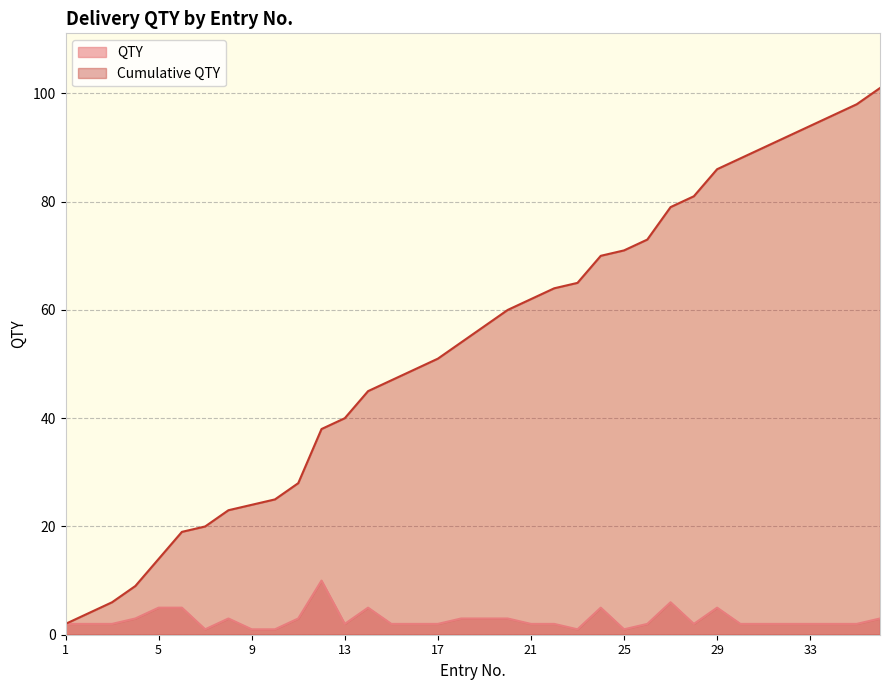

True or false: Cumulative QTY has more than 1 points higher than both neighbors.

False